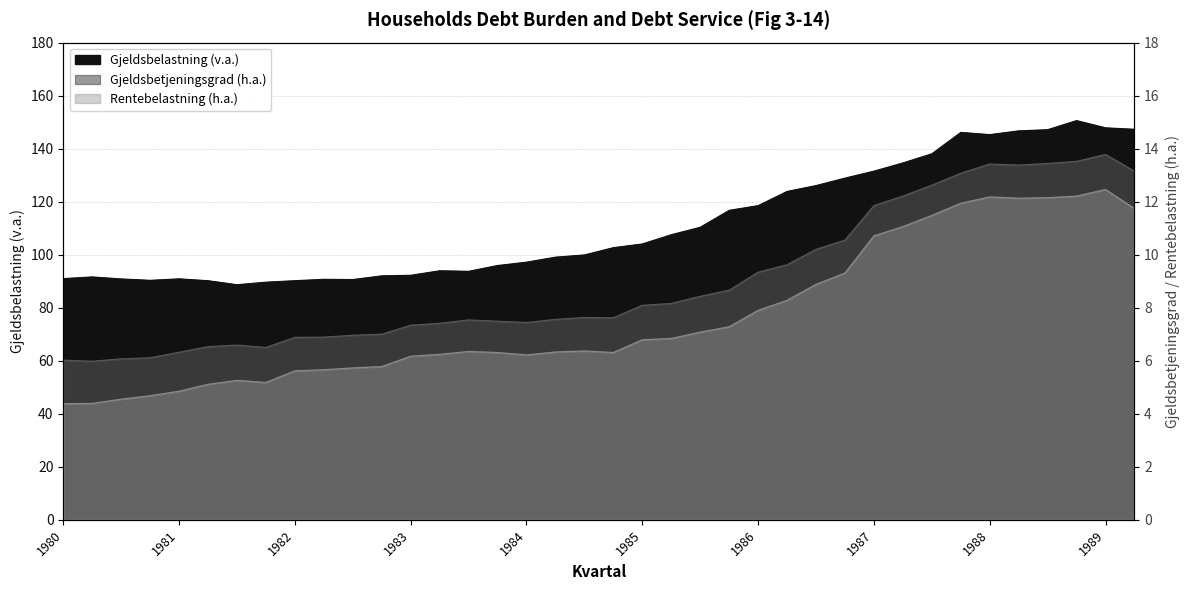

What is the difference between the maximum and minimum values in the Gjeldsbetjeningsgrad series?

7.8